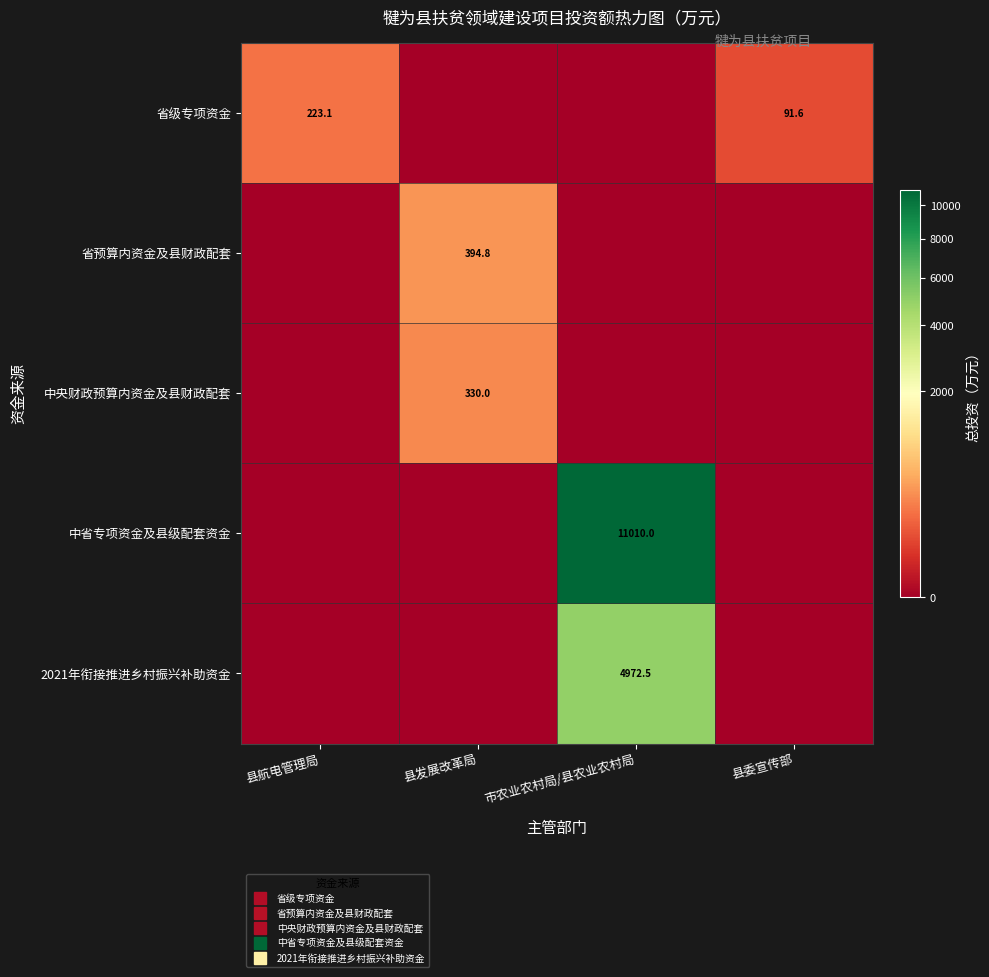

List the labels in order of 2021年衔接推进乡村振兴补助资金 value, largest first.

市农业农村局/县农业农村局, 县航电管理局, 县发展改革局, 县委宣传部